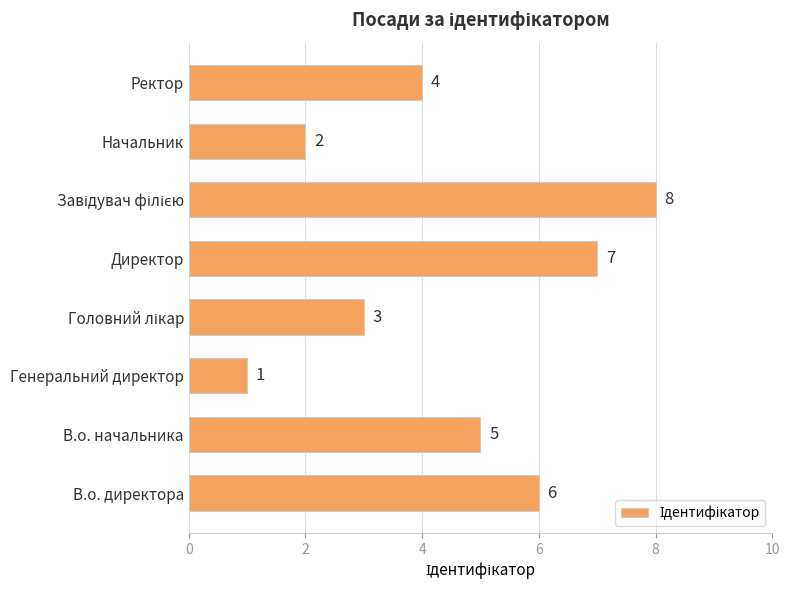

Where is the data nearest to the value 4?

Ректор